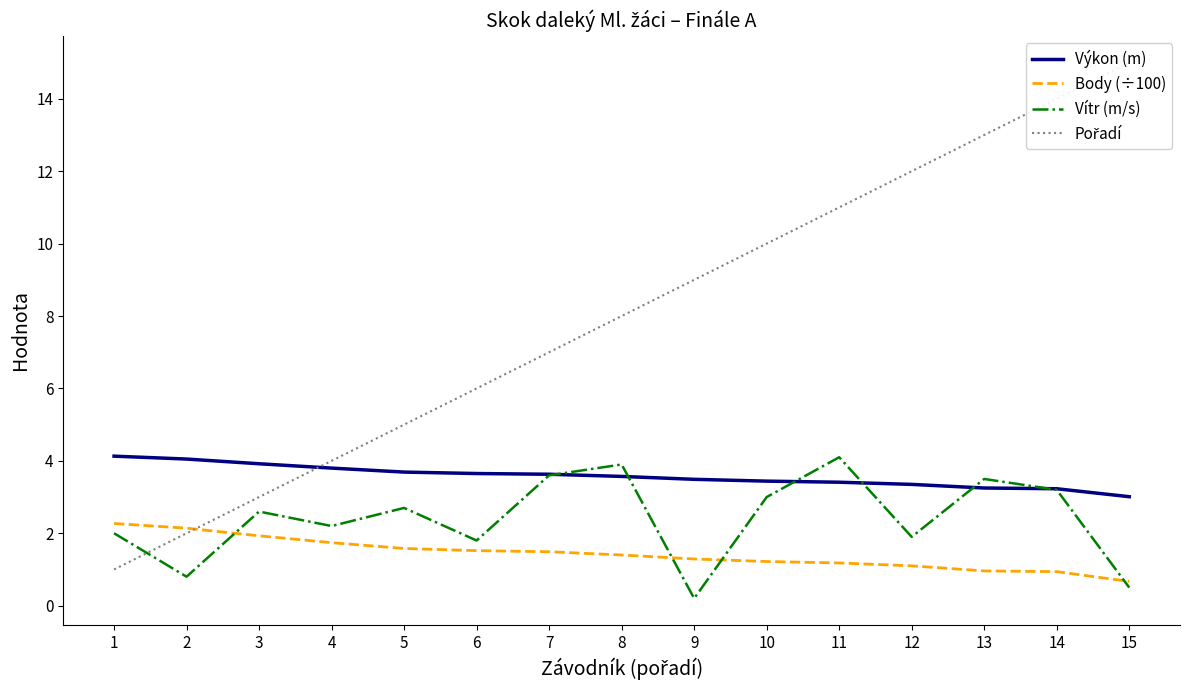

How many lines are shown in the chart?

4